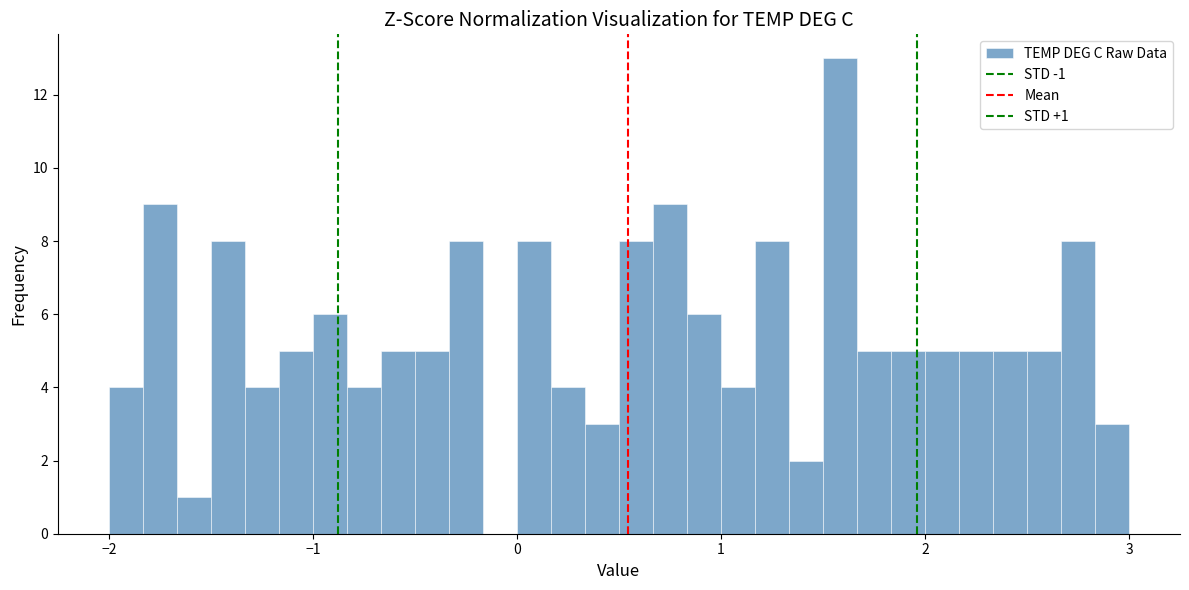

Read against the x-axis, roughly where is the centre of the tallest bar?

1.6